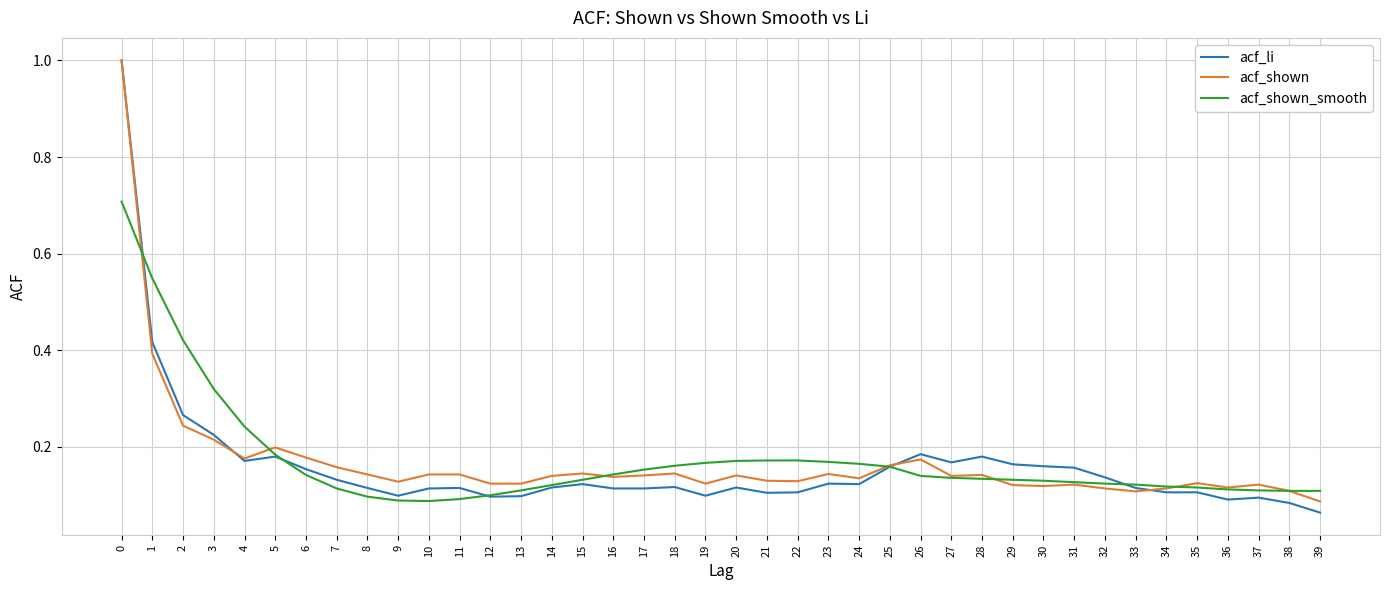

What is the highest value of the acf_li series?

1.0